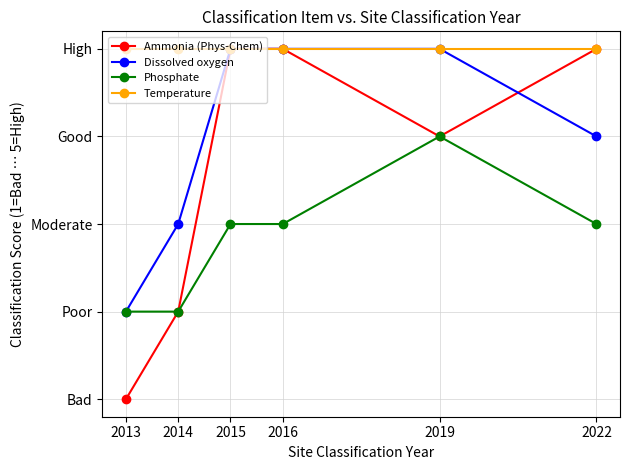

What is the average value of the Dissolved oxygen series?

4